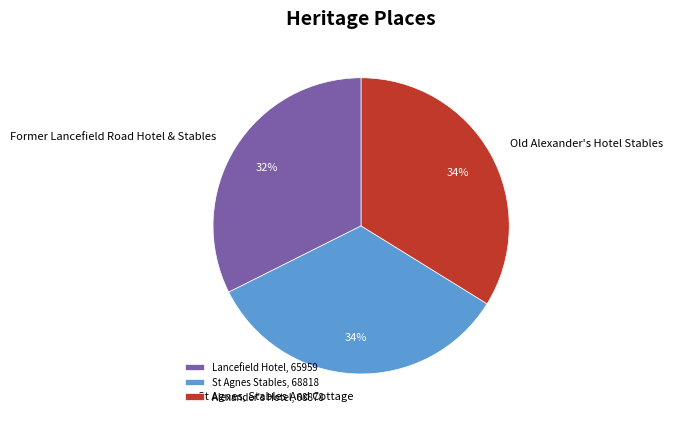

What is the ratio of the value at Alexander's Hotel, 68878 to the value at St Agnes Stables, 68818?

1.0